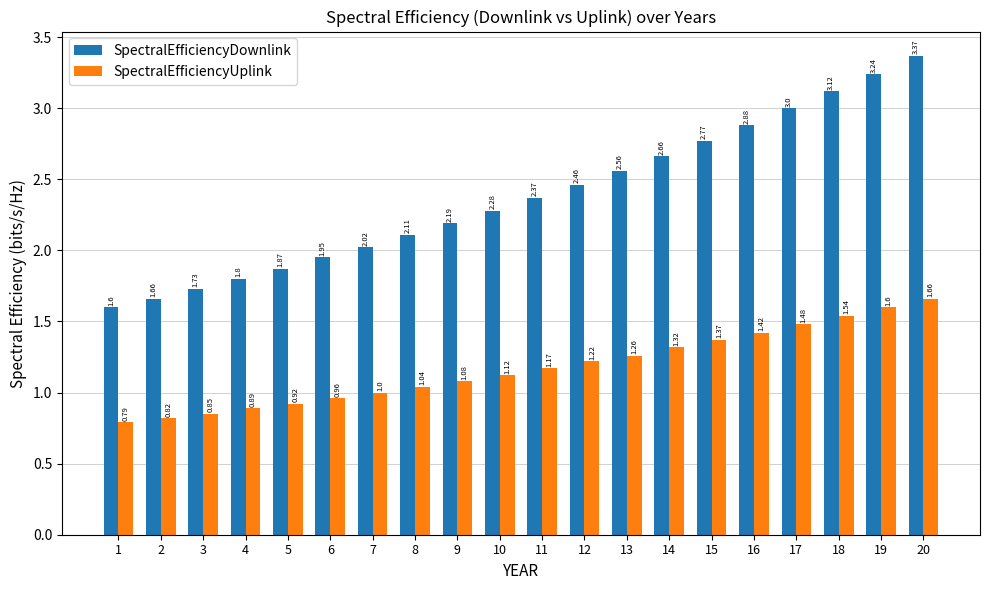

Between 7 and 16, which series saw the biggest shift?

SpectralEfficiencyDownlink